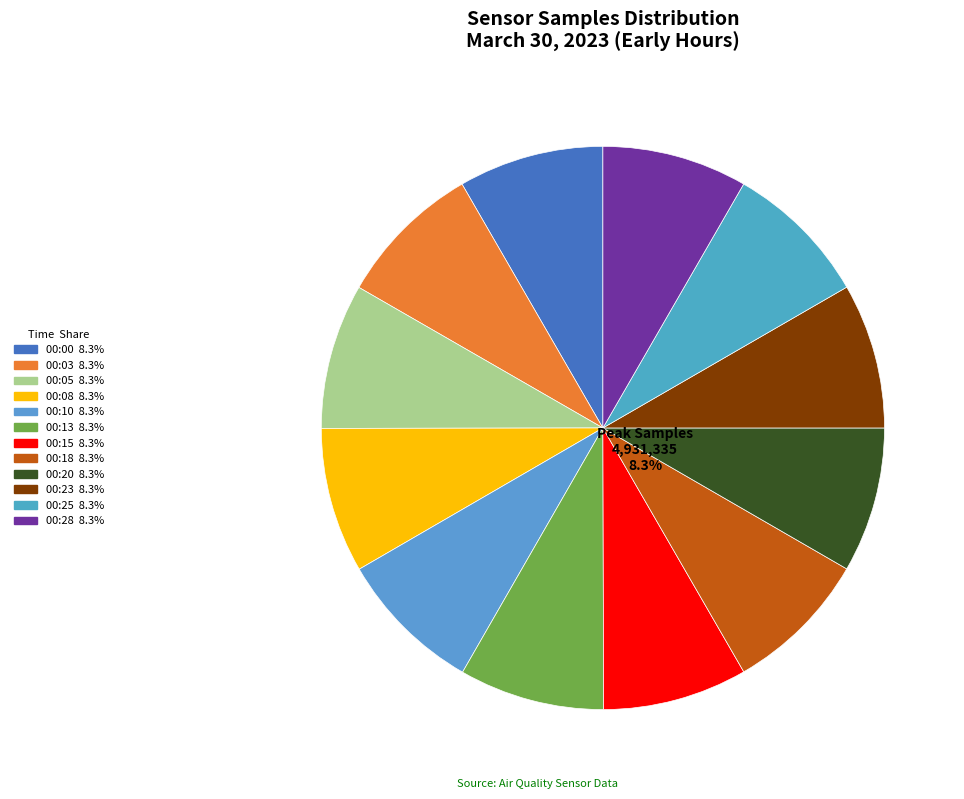

To the nearest percent, what percentage of the pie is 00:10?

8%